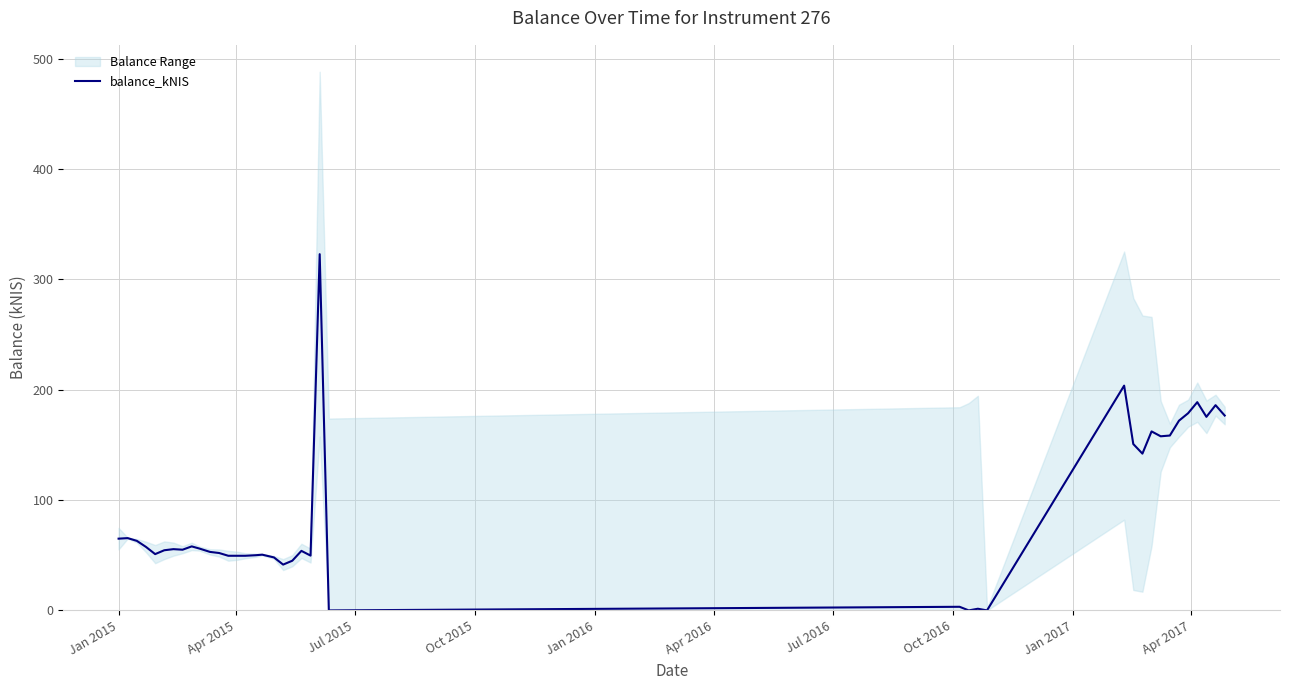

At which label does the data first exceed 55?

Jan 2015